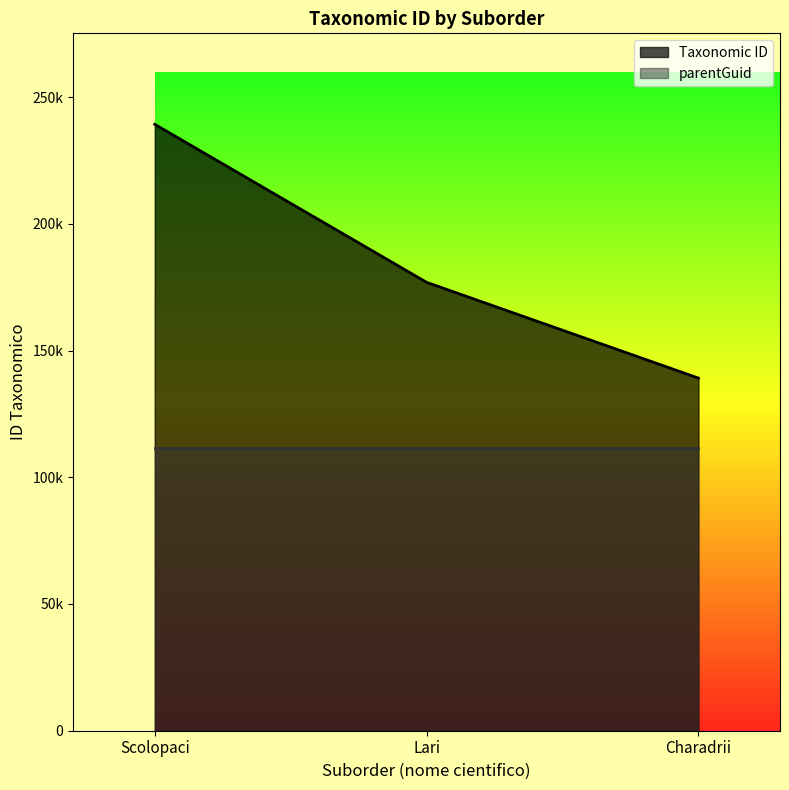

Which category has the lowest value across all series?

Charadrii